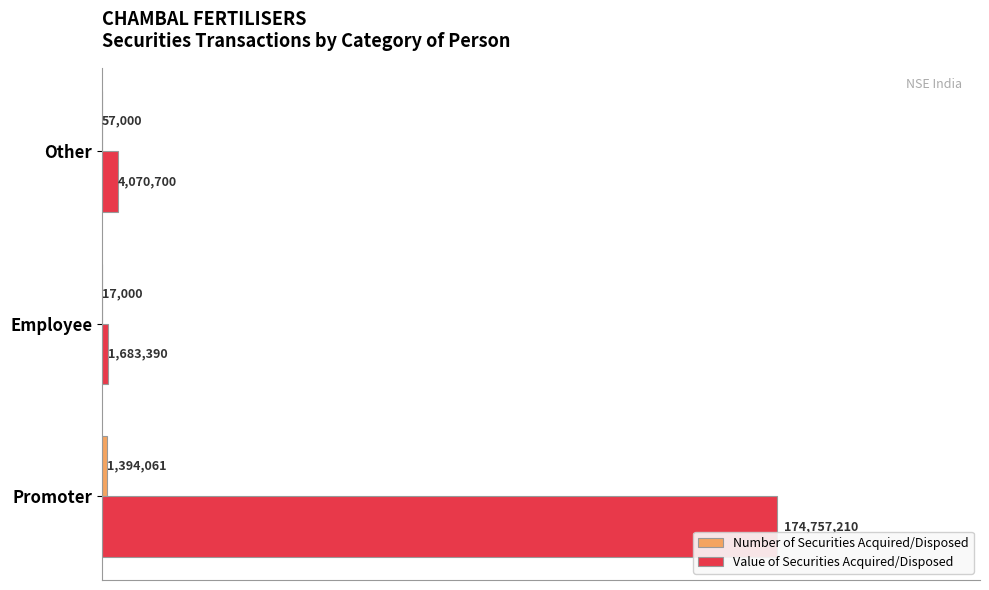

Are the bars horizontal?

Yes